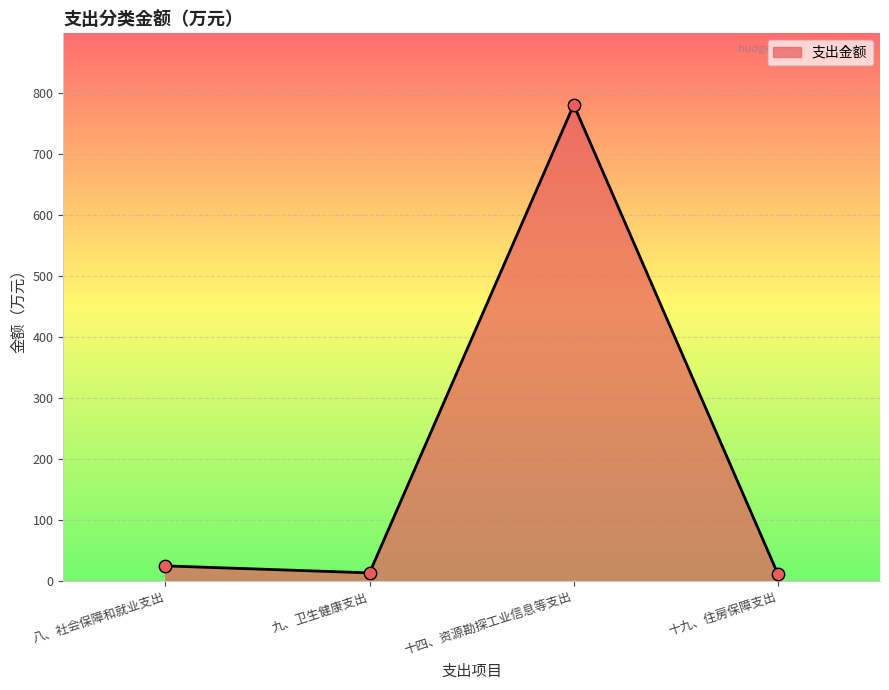

What is the change in value from 九、卫生健康支出 to 十九、住房保障支出?

-1.9